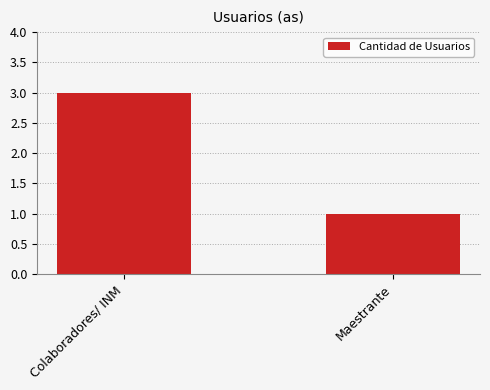

What is the label of the 2nd bar from the left?

Maestrante